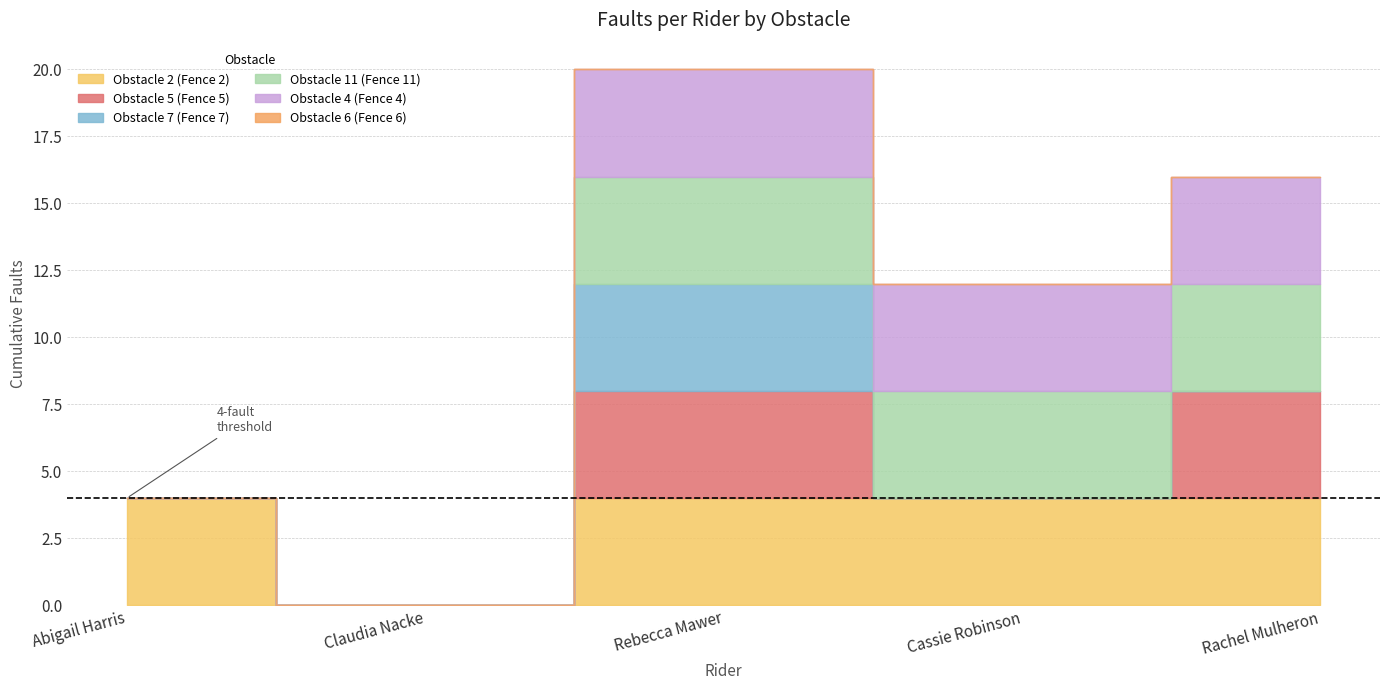

What is the difference between the highest and lowest values at Cassie Robinson?

4